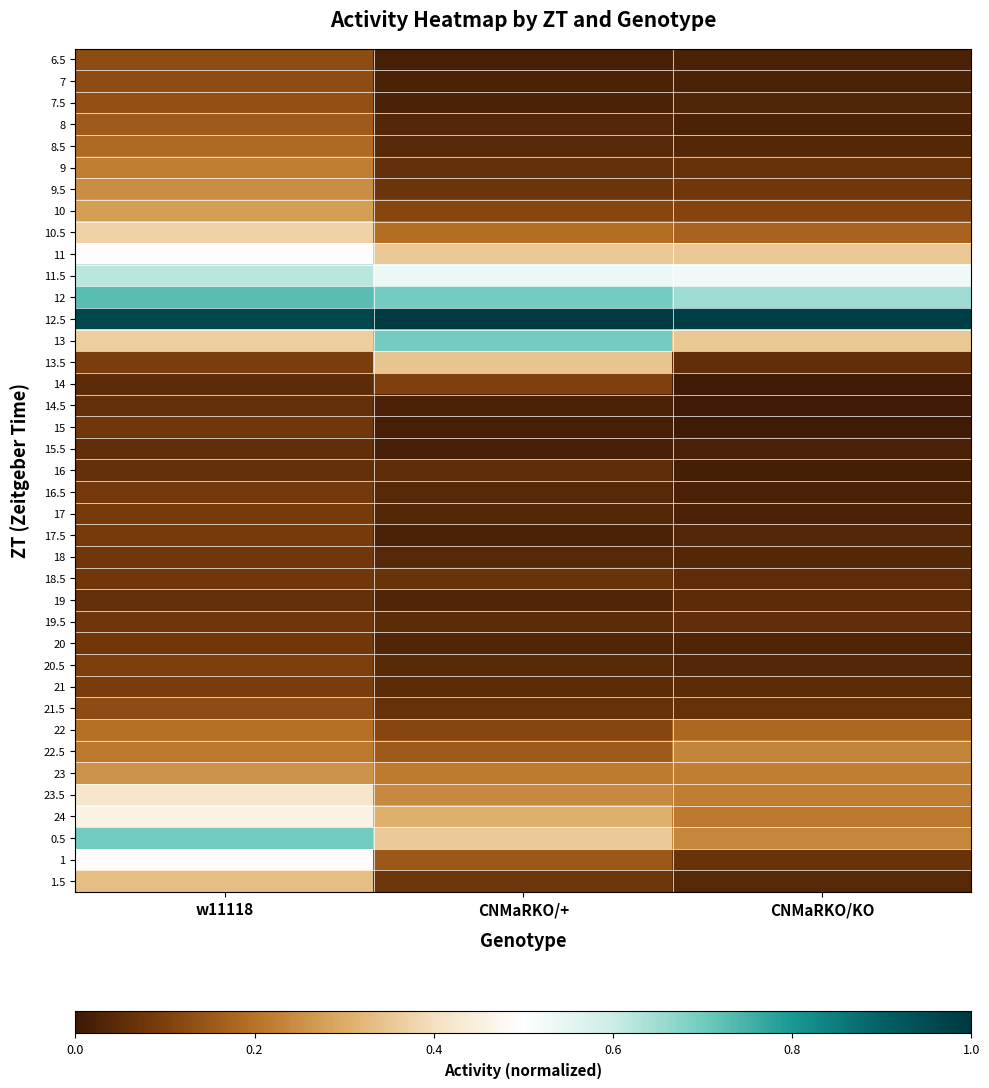

Reading left to right, extract all data points from this chart.

6.5: w11118=0.1	CNMaRKO/+=0.0	CNMaRKO/KO=0.0
7: w11118=0.1	CNMaRKO/+=0.0	CNMaRKO/KO=0.0
7.5: w11118=0.1	CNMaRKO/+=0.0	CNMaRKO/KO=0.0
8: w11118=0.2	CNMaRKO/+=0.0	CNMaRKO/KO=0.0
8.5: w11118=0.2	CNMaRKO/+=0.0	CNMaRKO/KO=0.0
9: w11118=0.2	CNMaRKO/+=0.1	CNMaRKO/KO=0.1
9.5: w11118=0.2	CNMaRKO/+=0.1	CNMaRKO/KO=0.1
10: w11118=0.3	CNMaRKO/+=0.1	CNMaRKO/KO=0.1
10.5: w11118=0.4	CNMaRKO/+=0.2	CNMaRKO/KO=0.2
11: w11118=0.5	CNMaRKO/+=0.4	CNMaRKO/KO=0.4
11.5: w11118=0.6	CNMaRKO/+=0.5	CNMaRKO/KO=0.5
12: w11118=0.7	CNMaRKO/+=0.7	CNMaRKO/KO=0.7
12.5: w11118=1.0	CNMaRKO/+=1.0	CNMaRKO/KO=1.0
13: w11118=0.4	CNMaRKO/+=0.7	CNMaRKO/KO=0.4
13.5: w11118=0.1	CNMaRKO/+=0.3	CNMaRKO/KO=0.1
14: w11118=0.1	CNMaRKO/+=0.1	CNMaRKO/KO=0.0
14.5: w11118=0.1	CNMaRKO/+=0.0	CNMaRKO/KO=0.0
15: w11118=0.1	CNMaRKO/+=0.0	CNMaRKO/KO=0.0
15.5: w11118=0.1	CNMaRKO/+=0.0	CNMaRKO/KO=0.0
16: w11118=0.1	CNMaRKO/+=0.1	CNMaRKO/KO=0.0
16.5: w11118=0.1	CNMaRKO/+=0.0	CNMaRKO/KO=0.0
17: w11118=0.1	CNMaRKO/+=0.0	CNMaRKO/KO=0.0
17.5: w11118=0.1	CNMaRKO/+=0.0	CNMaRKO/KO=0.0
18: w11118=0.1	CNMaRKO/+=0.0	CNMaRKO/KO=0.0
18.5: w11118=0.1	CNMaRKO/+=0.1	CNMaRKO/KO=0.1
19: w11118=0.1	CNMaRKO/+=0.0	CNMaRKO/KO=0.0
19.5: w11118=0.1	CNMaRKO/+=0.0	CNMaRKO/KO=0.1
20: w11118=0.1	CNMaRKO/+=0.0	CNMaRKO/KO=0.0
20.5: w11118=0.1	CNMaRKO/+=0.0	CNMaRKO/KO=0.0
21: w11118=0.1	CNMaRKO/+=0.0	CNMaRKO/KO=0.0
21.5: w11118=0.1	CNMaRKO/+=0.1	CNMaRKO/KO=0.1
22: w11118=0.2	CNMaRKO/+=0.1	CNMaRKO/KO=0.2
22.5: w11118=0.2	CNMaRKO/+=0.2	CNMaRKO/KO=0.2
23: w11118=0.3	CNMaRKO/+=0.2	CNMaRKO/KO=0.2
23.5: w11118=0.4	CNMaRKO/+=0.2	CNMaRKO/KO=0.2
24: w11118=0.5	CNMaRKO/+=0.3	CNMaRKO/KO=0.2
0.5: w11118=0.7	CNMaRKO/+=0.4	CNMaRKO/KO=0.2
1: w11118=0.5	CNMaRKO/+=0.1	CNMaRKO/KO=0.1
1.5: w11118=0.3	CNMaRKO/+=0.1	CNMaRKO/KO=0.0